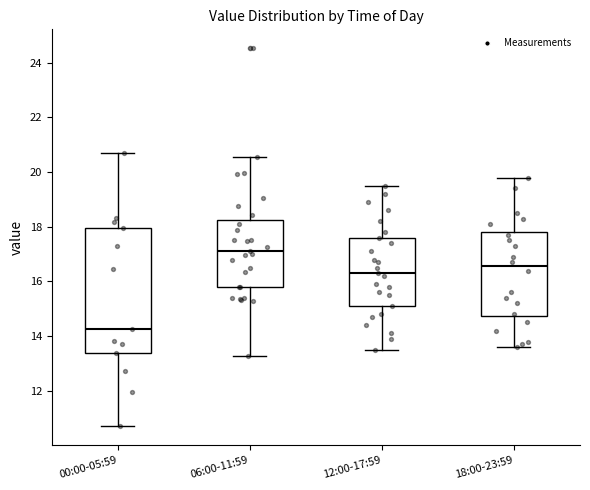

Reading left to right, transcribe this box plot: for each box, give where its median line is, the range the box spans, and where its two whiskers end, as read against the y-axis. The values are not printed on the chart, so give them approximately, as read against the axis.

00:00-05:59: median 14.2, box 13.4 to 18.0, whiskers 10.8 to 20.8
06:00-11:59: median 17.2, box 15.8 to 18.2, whiskers 13.2 to 20.6
12:00-17:59: median 16.4, box 15.2 to 17.6, whiskers 13.6 to 19.6
18:00-23:59: median 16.6, box 14.8 to 17.8, whiskers 13.6 to 19.8